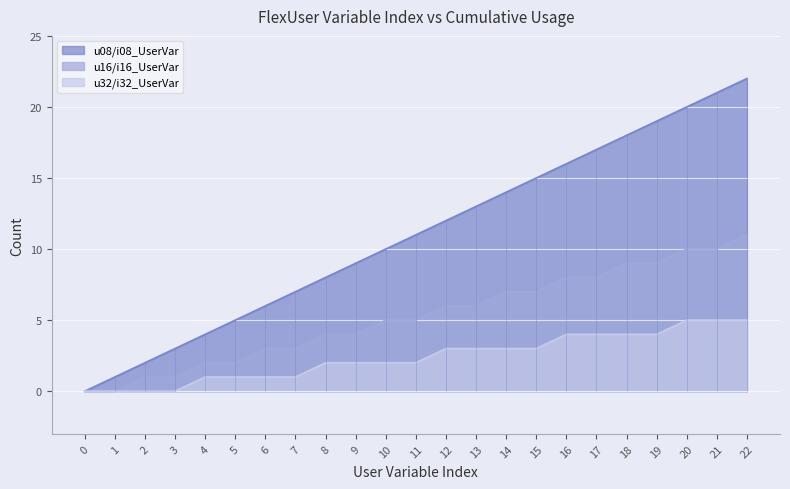

At which category is the sum across all series the highest?

22